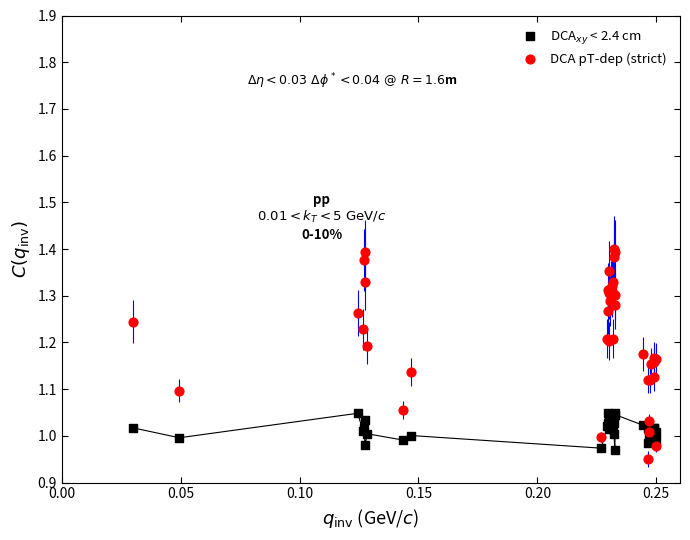

Which series contains the highest Y value?

DCA pT-dep (strict)